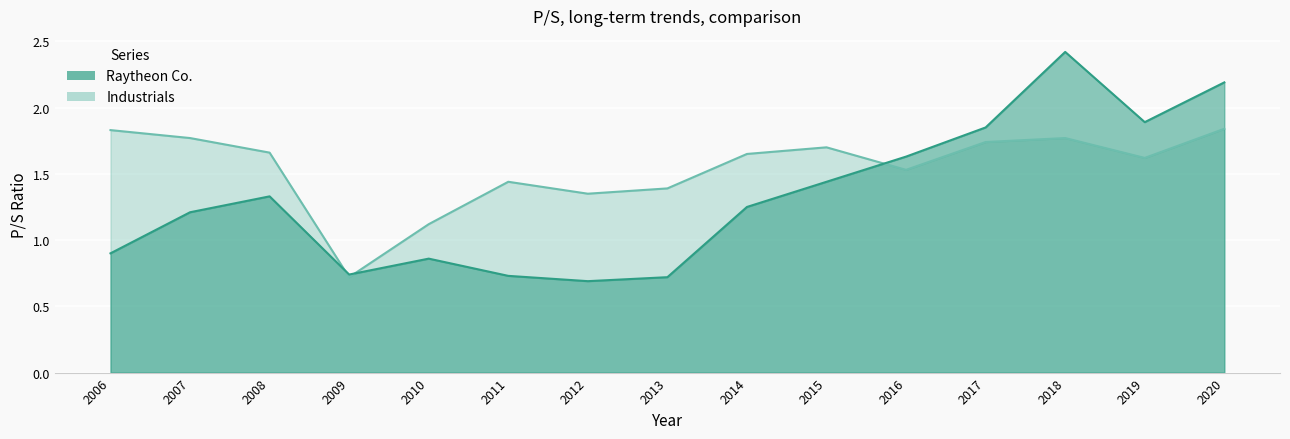

At 2017, list the series in order from largest to smallest.

Raytheon Co., Industrials